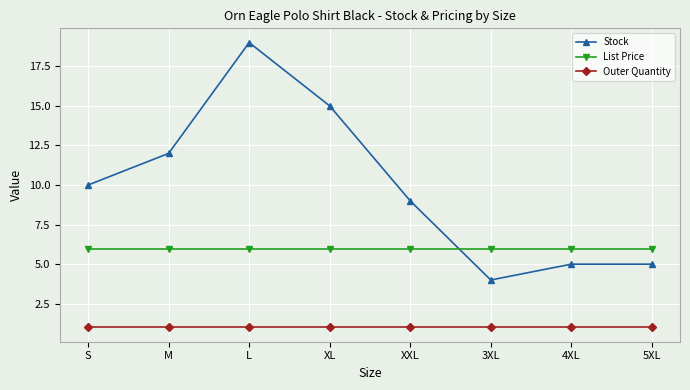

At 5XL, list the series in order from smallest to largest.

Outer Quantity, Stock, List Price